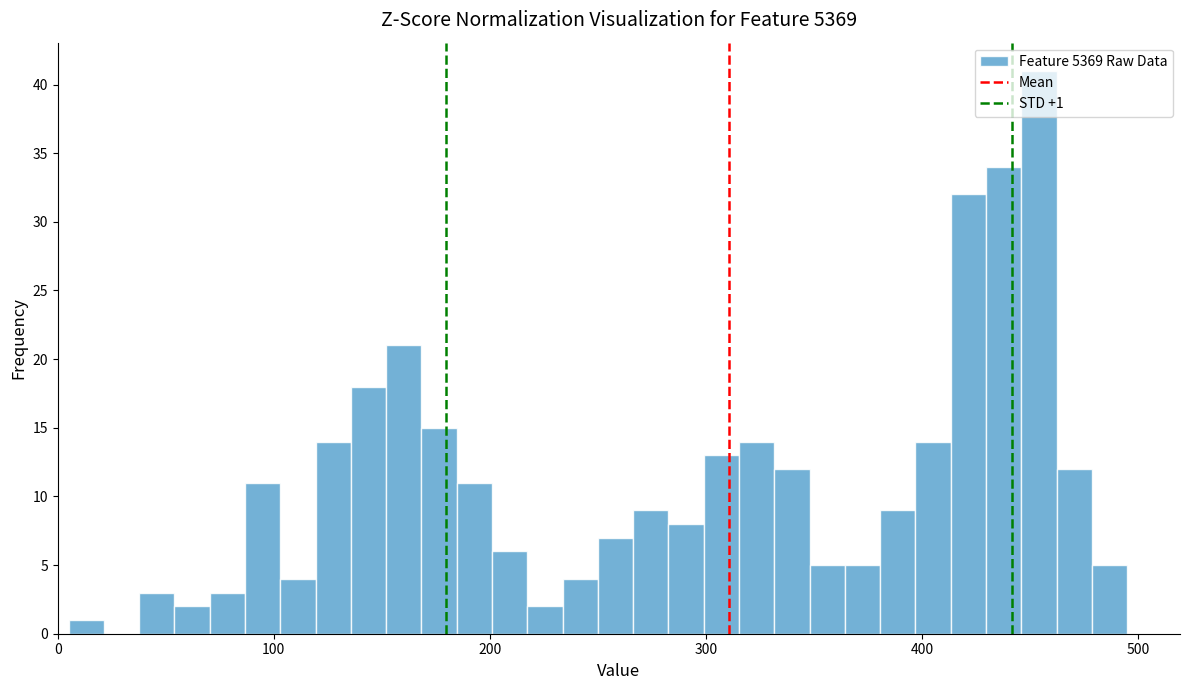

Read against the x-axis, roughly where is the centre of the tallest bar?

450